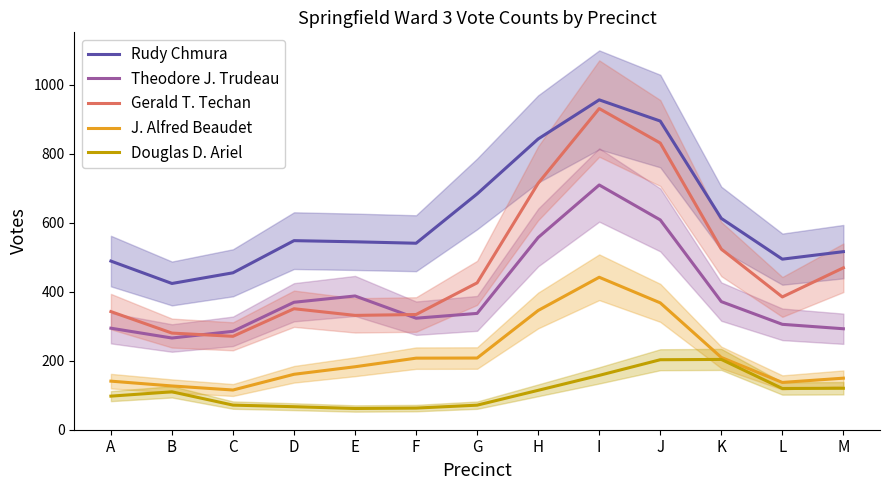

What is the approximate value of J. Alfred Beaudet at I?

442.1